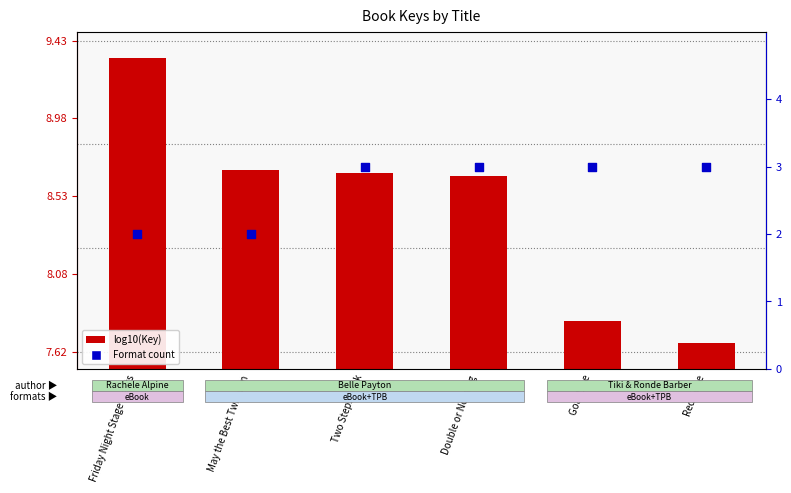

Which series contains the highest Y value?

log10(Key)